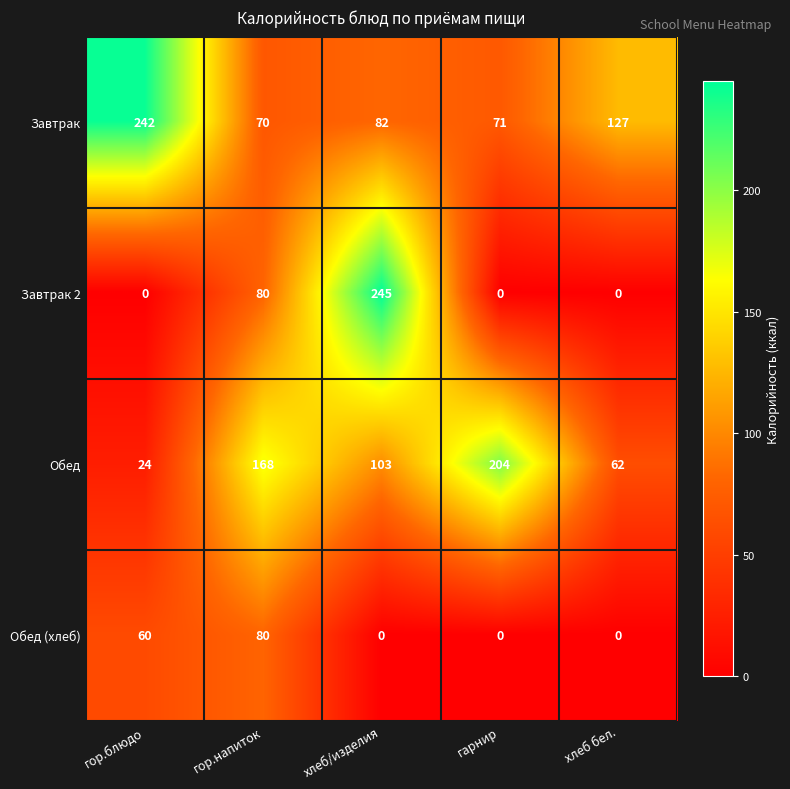

Which category has the lowest value in the Завтрак series?

гор.напиток